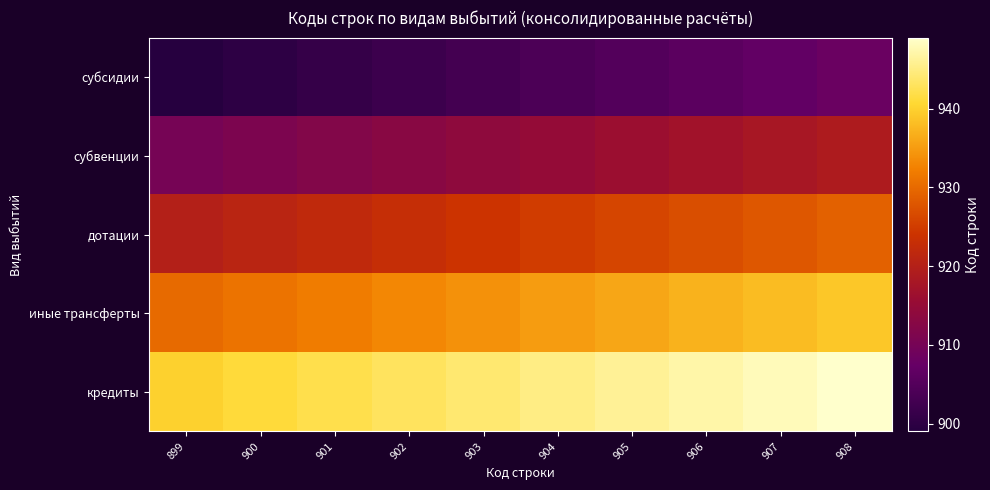

List the series in order of their peak value, highest first.

кредиты, иные трансферты, дотации, субвенции, субсидии